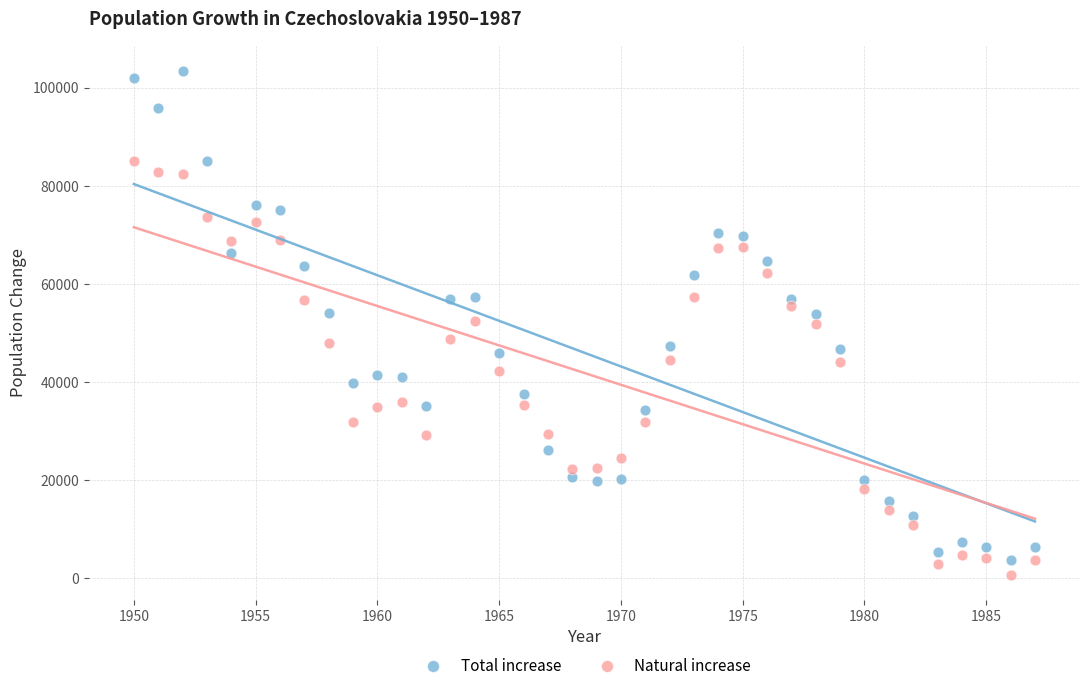

Which series contains the lowest Y value?

Natural increase